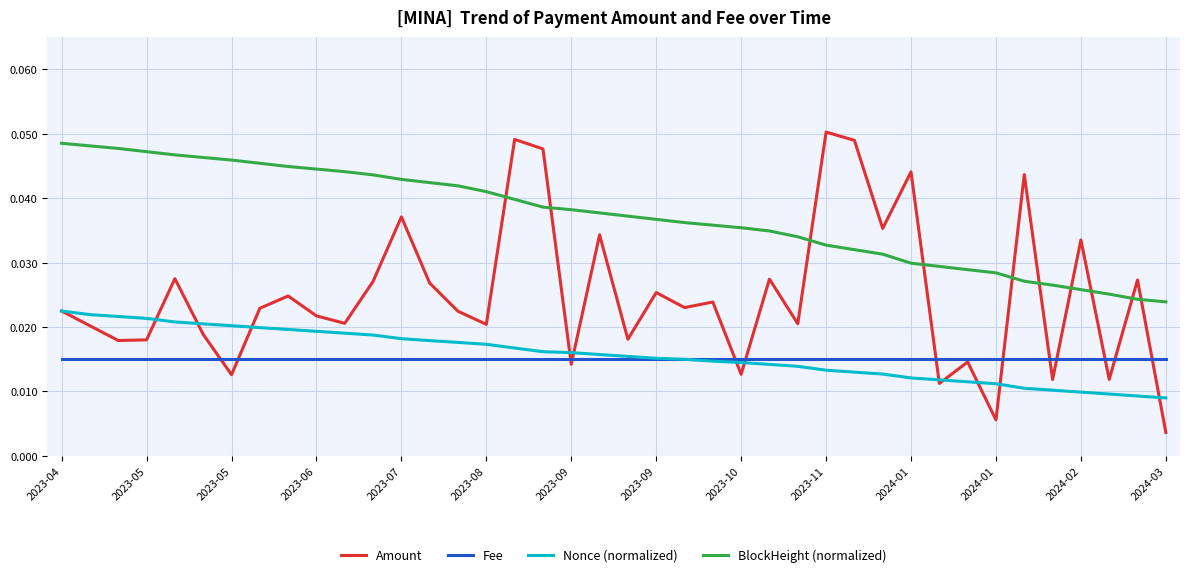

True or false: Fee and BlockHeight (normalized) intersect in this chart.

False